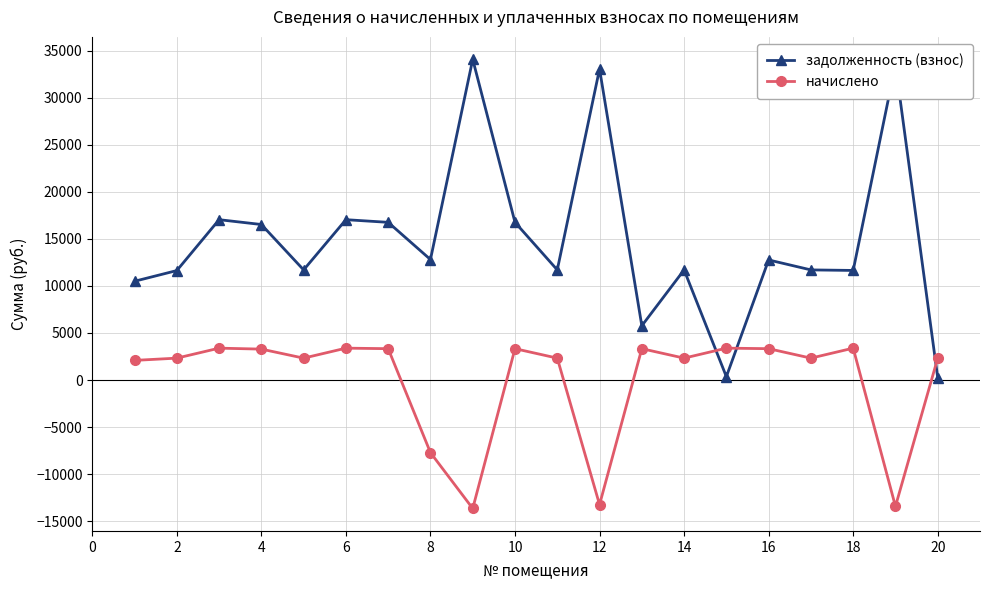

What is the sum of all начислено values?

-1855.3